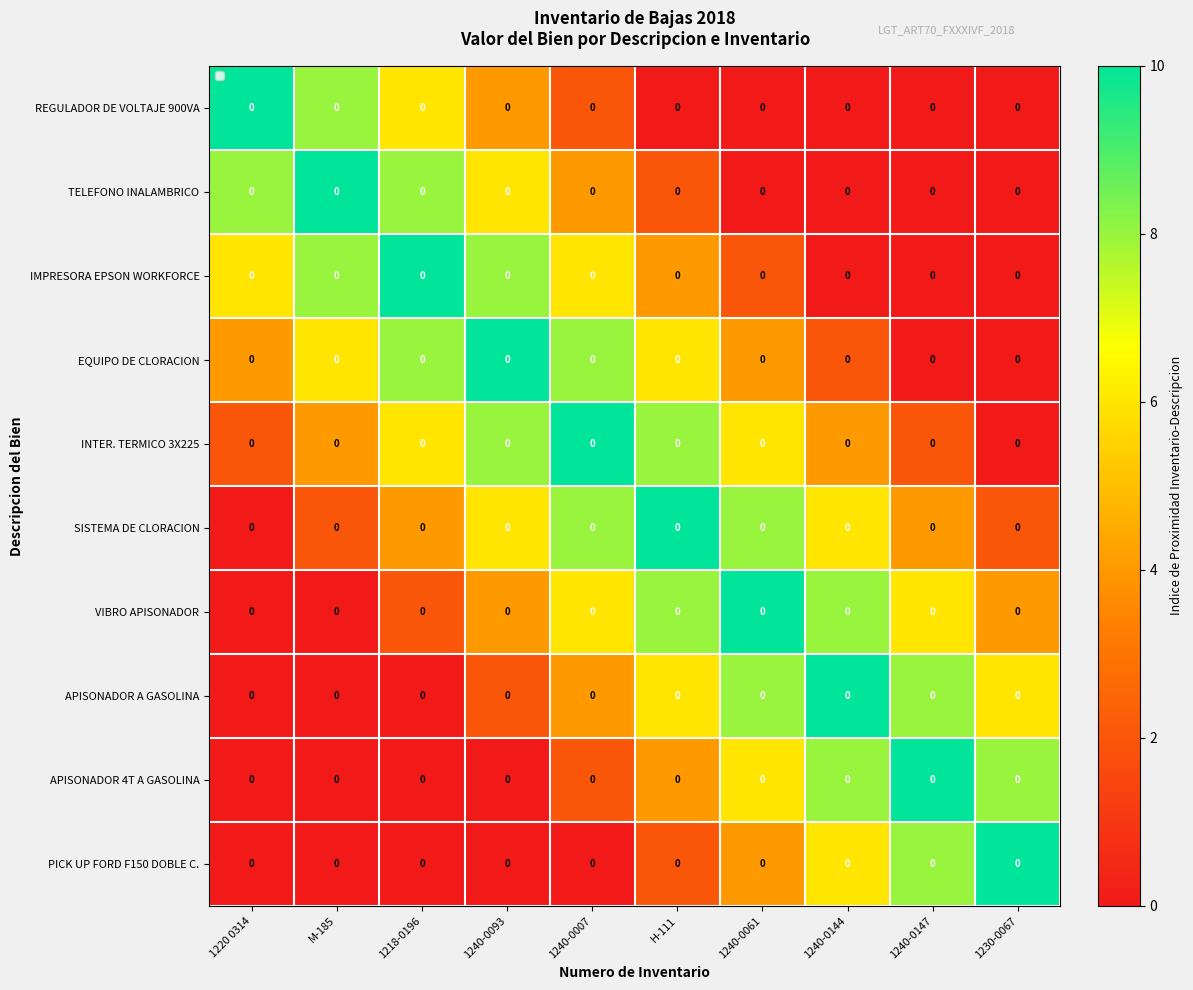

What is the difference between the second highest and second lowest values in the TELEFONO INALAMBRICO series?

8